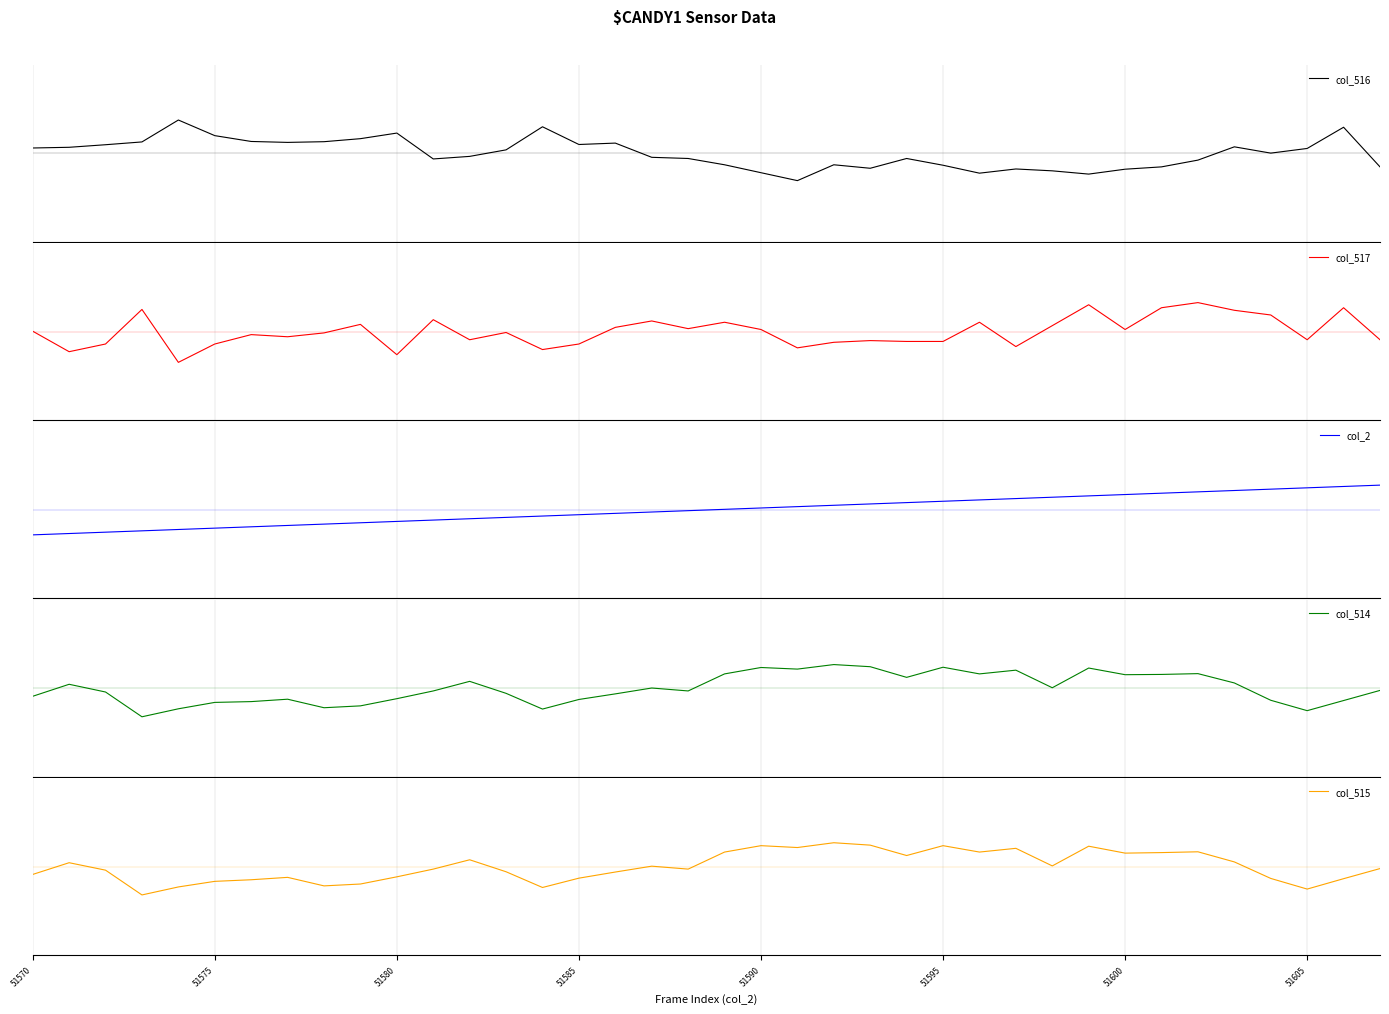

At which label is col_517 closest to 0?

51570